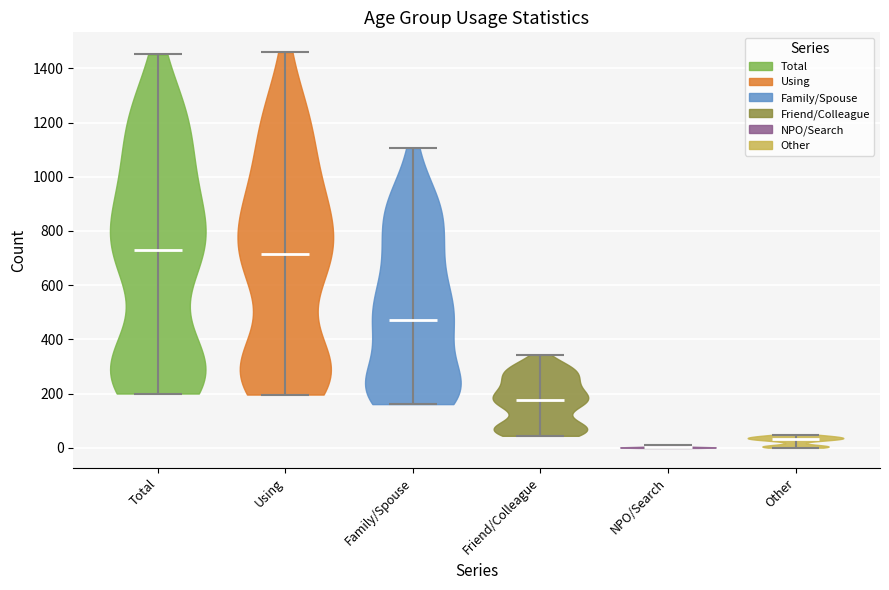

Reading left to right, read every violin against the y-axis: where its median line is, and the lowest and highest points it reaches. The values are not printed on the chart, so give them approximately, as read against the axis.

Total: median line 720, lowest point 200, highest point 1460
Using: median line 720, lowest point 200, highest point 1460
Family/Spouse: median line 480, lowest point 160, highest point 1100
Friend/Colleague: median line 180, lowest point 40, highest point 340
NPO/Search: median line 0, lowest point 0, highest point 0
Other: median line 40, lowest point 0, highest point 40